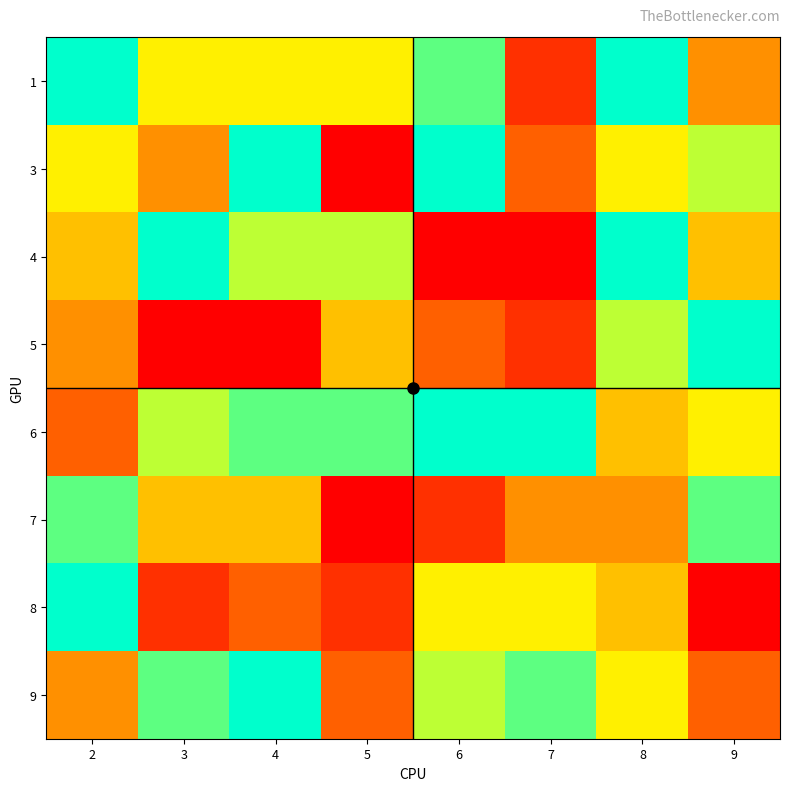

At 2, list the series in order from smallest to largest.

6, 5, 9, 4, 3, 7, 1, 8